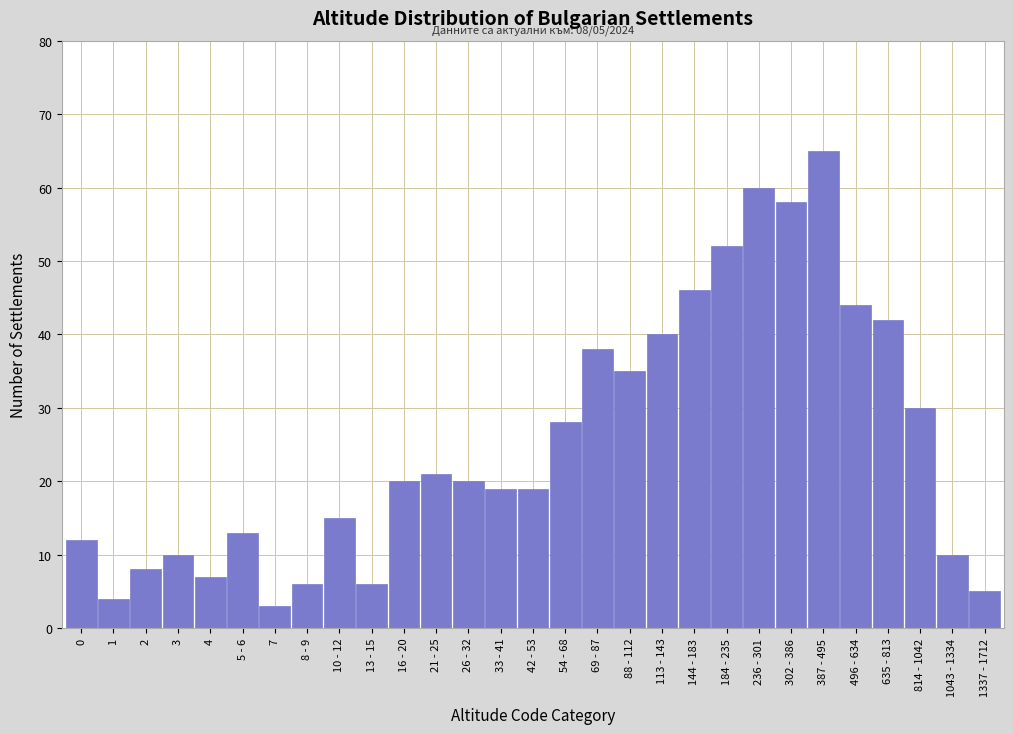

Reading left to right, list all the values displayed in this chart.

12	4	8	10	7	13	3	6	15	6	20	21	20	19	19	28	38	35	40	46	52	60	58	65	44	42	30	10	5